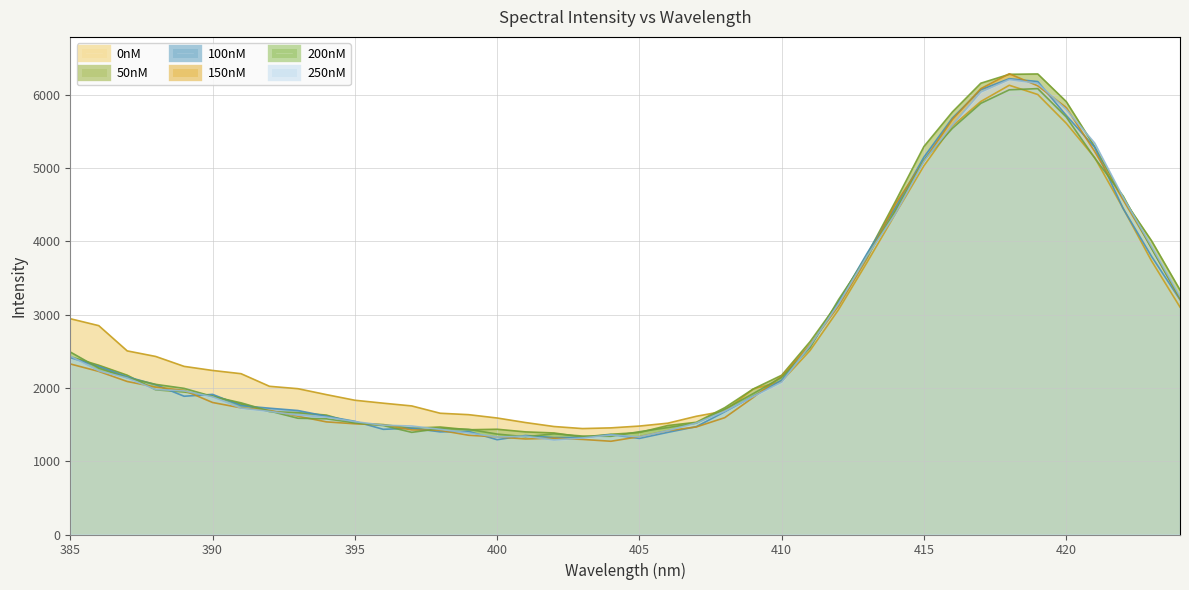

Which series has the largest total across all categories?

0nM